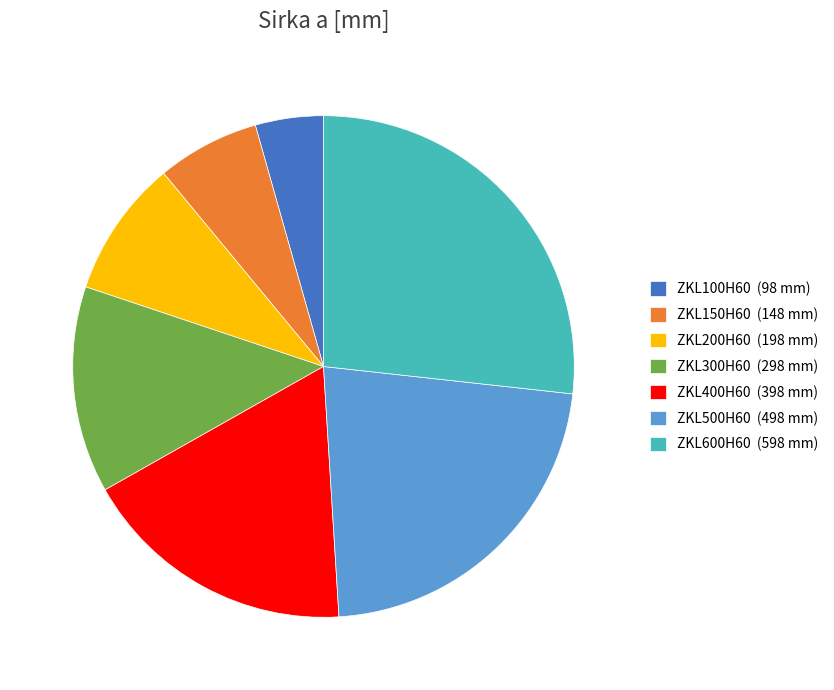

Is it true that ZKL500H60 is 34% of the pie?

False